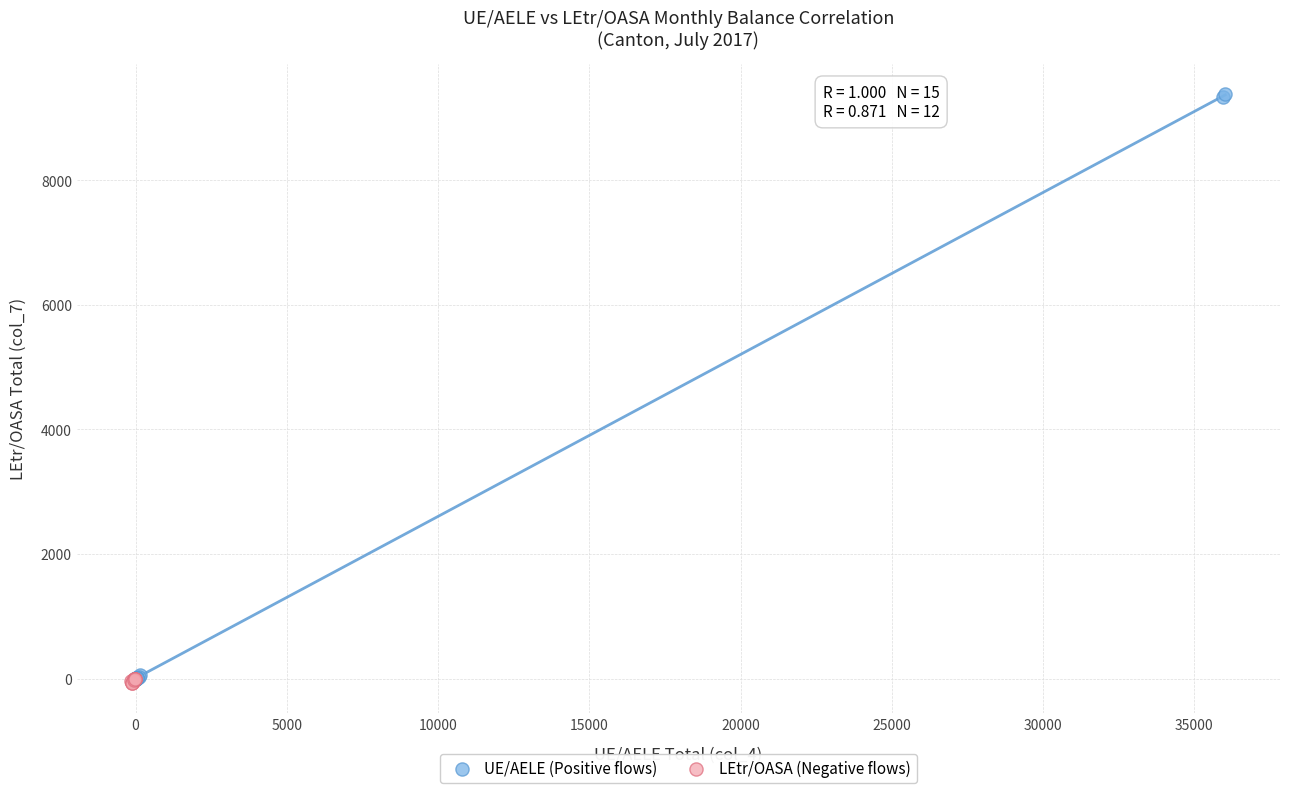

Which series contains the highest Y value?

UE/AELE (Positive flows)